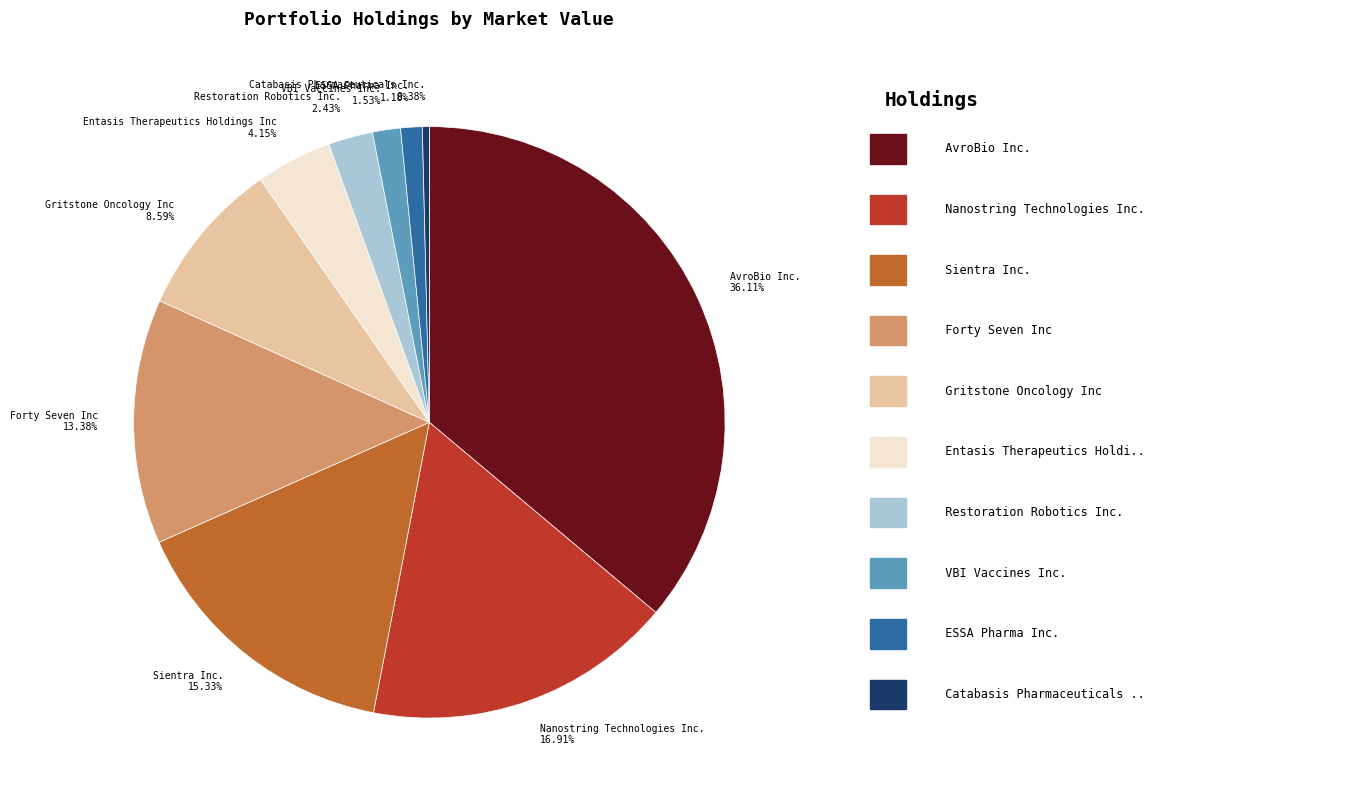

True or false: AvroBio Inc. accounts for 36% of the total.

True